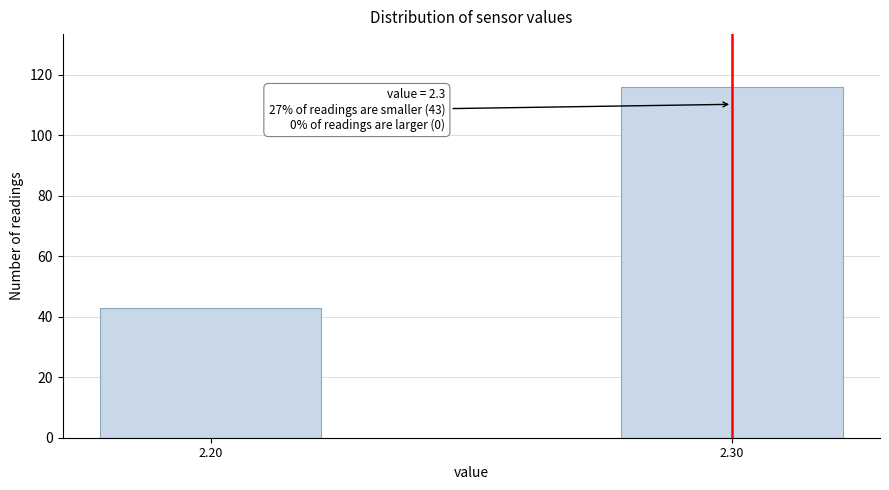

Reading left to right, list all the values displayed in this chart.

2.20=43	2.30=116